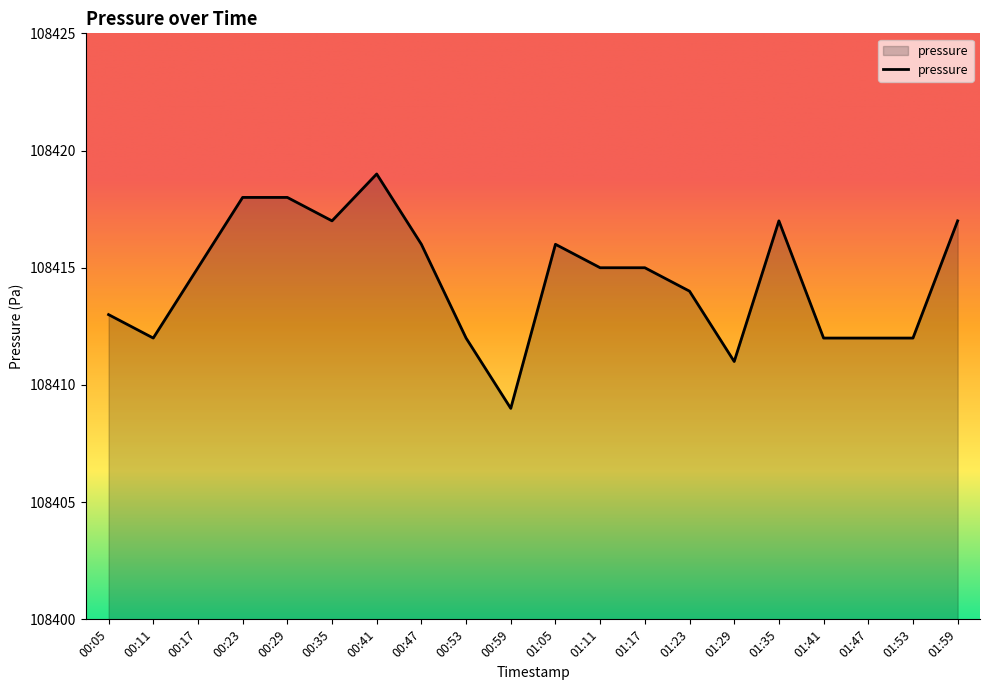

True or false: the data shows 161789 at 00:05.

False